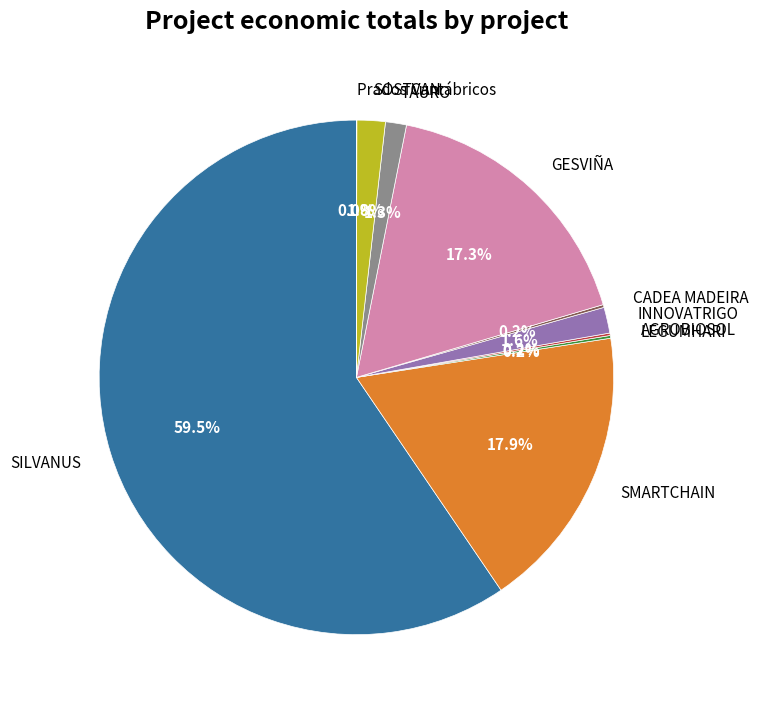

What portion of the pie excludes GESVIÑA?

82.7%